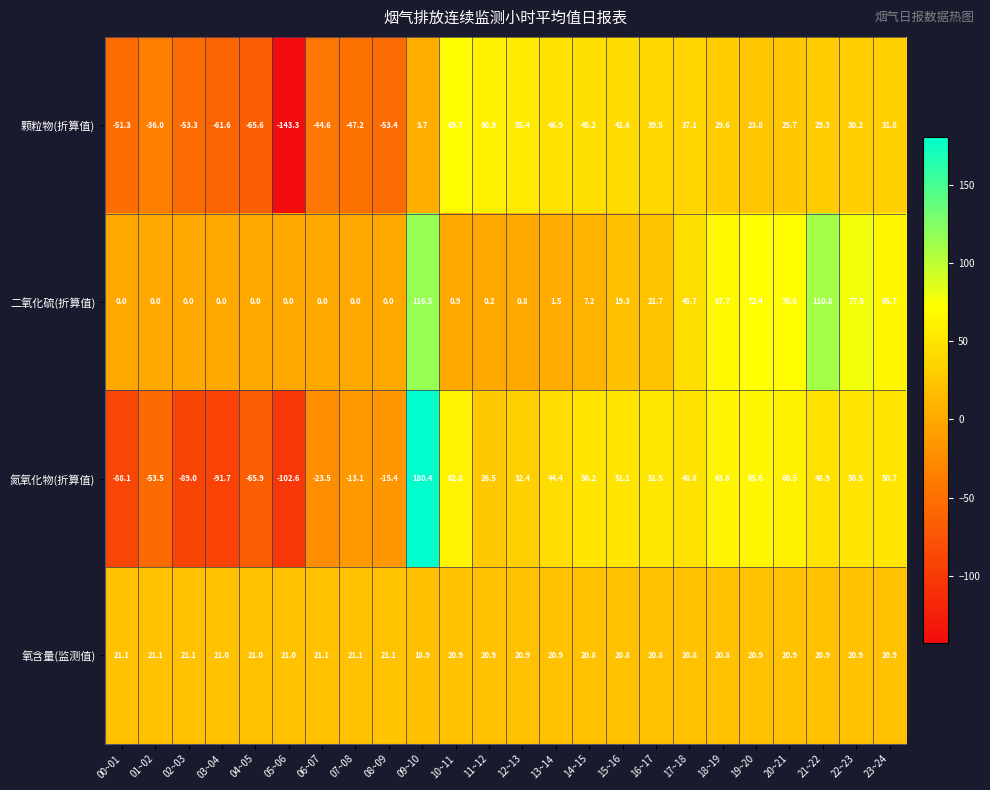

What is the difference between the maximum and second lowest values in the 氧含量(监测值) series?

0.3